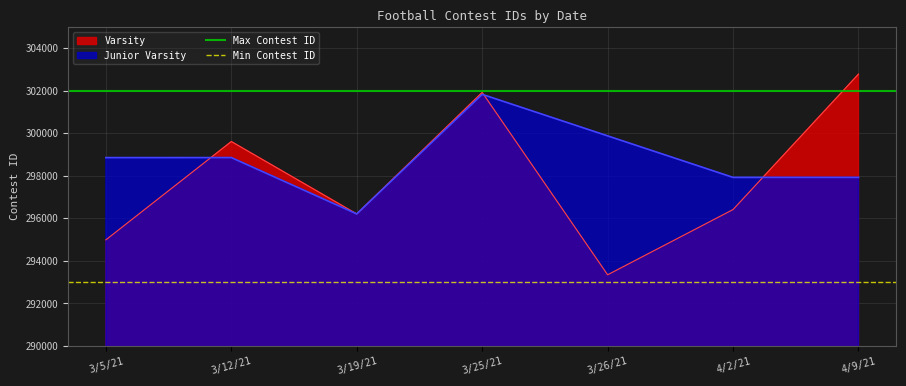

The value of Varsity at 3/19/21 is 296204.0. True or false?

True